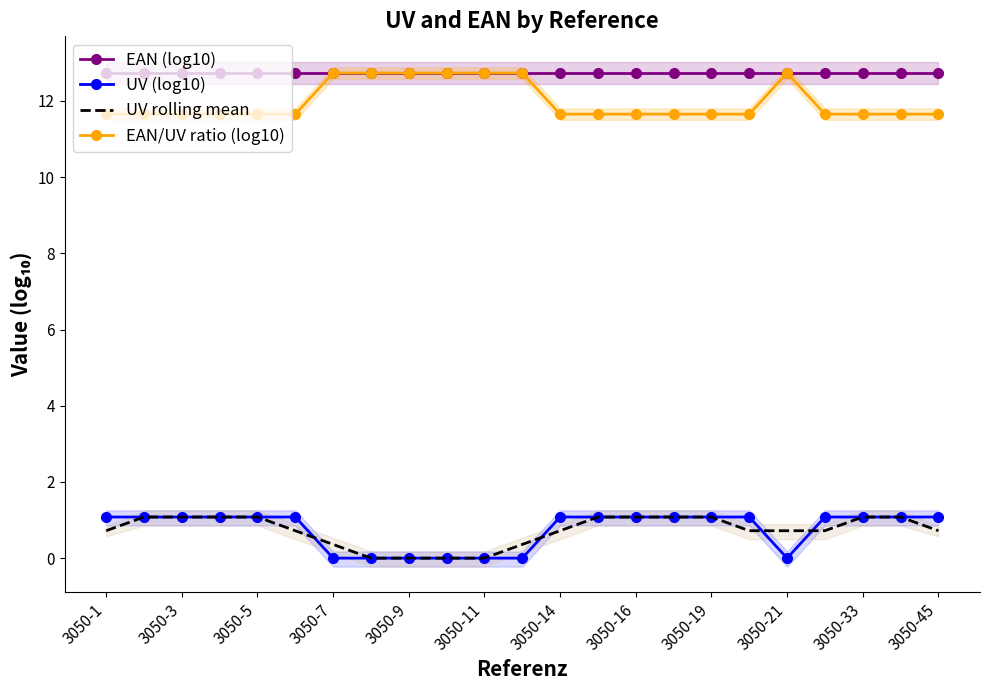

True or false: EAN/UV ratio (log10) and UV (log10) cross at least once.

False